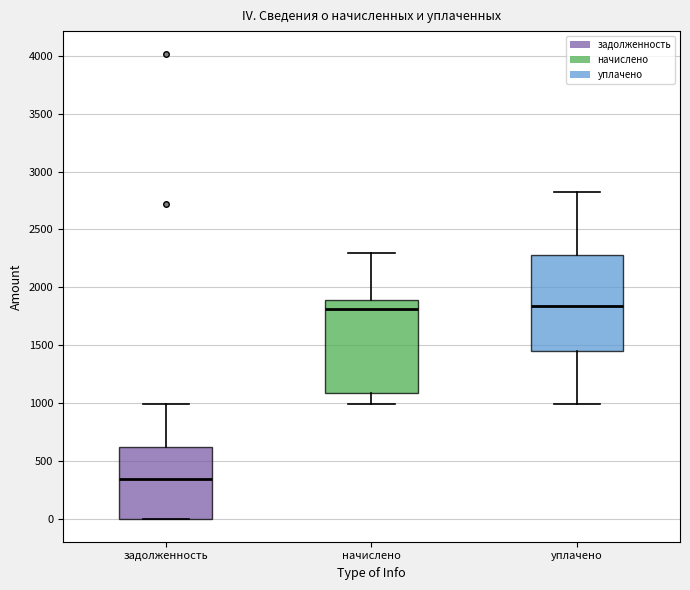

Reading left to right, transcribe this box plot: for each box, give where its median line is, the range the box spans, and where its two whiskers end, as read against the y-axis. The values are not printed on the chart, so give them approximately, as read against the axis.

задолженность: median 350, box 0 to 600, whiskers 0 to 1000
начислено: median 1800, box 1100 to 1900, whiskers 1000 to 2300
уплачено: median 1850, box 1450 to 2300, whiskers 1000 to 2800